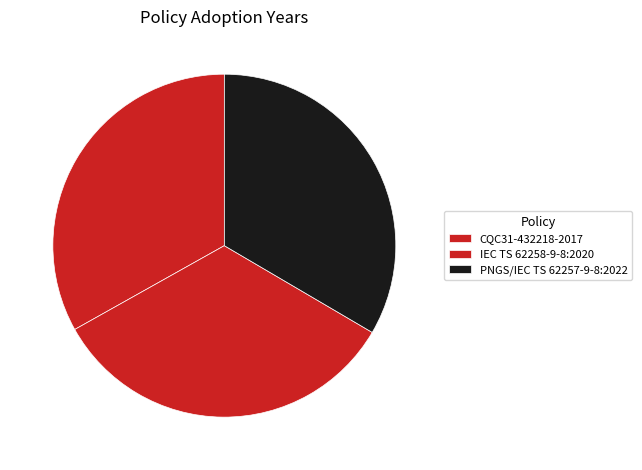

How many slices are in this pie chart?

3